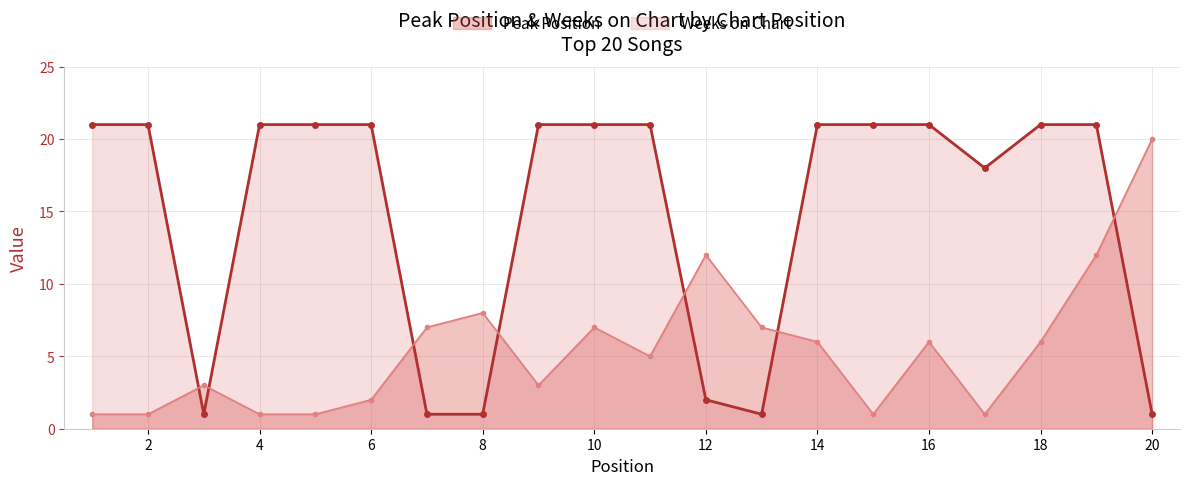

Reading left to right, what are all the values shown in this chart?

Weeks on Chart: 21	21	1	21	21	21	1	1	21	21	21	2	1	21	21	21	18	21	21	1
Peak Position: 1	1	3	1	1	2	7	8	3	7	5	12	7	6	1	6	1	6	12	20